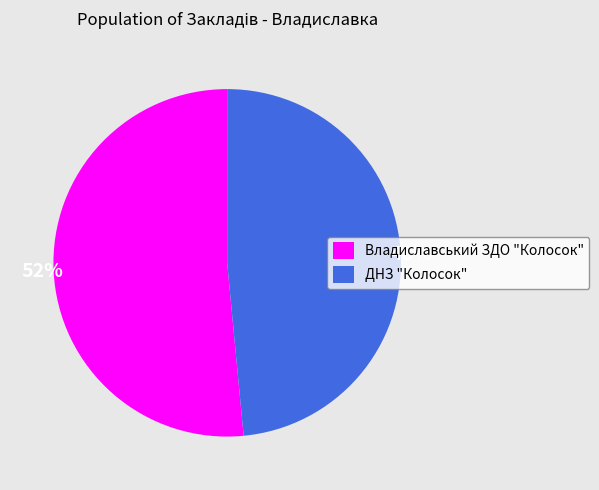

To the nearest percent, what is the average slice percentage?

50%